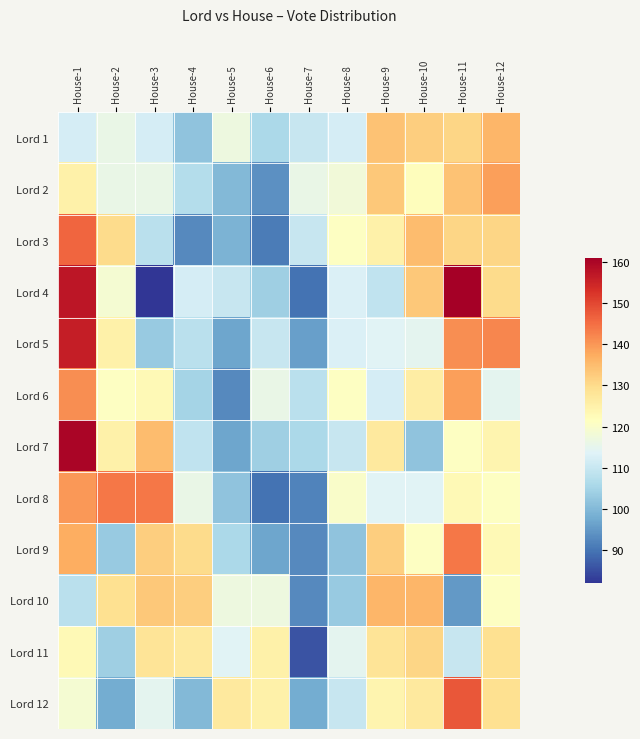

Reading left to right, list all the values displayed in this chart.

Lord 1: House-1=112	House-2=116	House-3=112	House-4=102	House-5=117	House-6=106	House-7=110	House-8=112	House-9=134	House-10=132	House-11=131	House-12=136
Lord 2: House-1=125	House-2=116	House-3=116	House-4=107	House-5=100	House-6=94	House-7=116	House-8=118	House-9=133	House-10=122	House-11=134	House-12=139
Lord 3: House-1=146	House-2=130	House-3=108	House-4=93	House-5=99	House-6=91	House-7=110	House-8=121	House-9=125	House-10=135	House-11=131	House-12=131
Lord 4: House-1=157	House-2=119	House-3=82	House-4=112	House-5=110	House-6=104	House-7=90	House-8=113	House-9=109	House-10=133	House-11=161	House-12=130
Lord 5: House-1=156	House-2=125	House-3=103	House-4=108	House-5=97	House-6=110	House-7=96	House-8=113	House-9=114	House-10=115	House-11=141	House-12=142
Lord 6: House-1=141	House-2=121	House-3=123	House-4=105	House-5=93	House-6=116	House-7=108	House-8=121	House-9=112	House-10=126	House-11=139	House-12=115
Lord 7: House-1=160	House-2=125	House-3=135	House-4=109	House-5=97	House-6=104	House-7=106	House-8=110	House-9=127	House-10=102	House-11=121	House-12=124
Lord 8: House-1=140	House-2=144	House-3=144	House-4=116	House-5=102	House-6=90	House-7=92	House-8=120	House-9=114	House-10=114	House-11=123	House-12=121
Lord 9: House-1=137	House-2=103	House-3=132	House-4=130	House-5=106	House-6=97	House-7=93	House-8=102	House-9=132	House-10=121	House-11=144	House-12=123
Lord 10: House-1=108	House-2=129	House-3=133	House-4=132	House-5=117	House-6=117	House-7=93	House-8=103	House-9=136	House-10=136	House-11=95	House-12=121
Lord 11: House-1=123	House-2=104	House-3=128	House-4=127	House-5=114	House-6=125	House-7=86	House-8=115	House-9=128	House-10=131	House-11=110	House-12=129
Lord 12: House-1=119	House-2=98	House-3=115	House-4=100	House-5=127	House-6=125	House-7=98	House-8=110	House-9=124	House-10=127	House-11=148	House-12=129